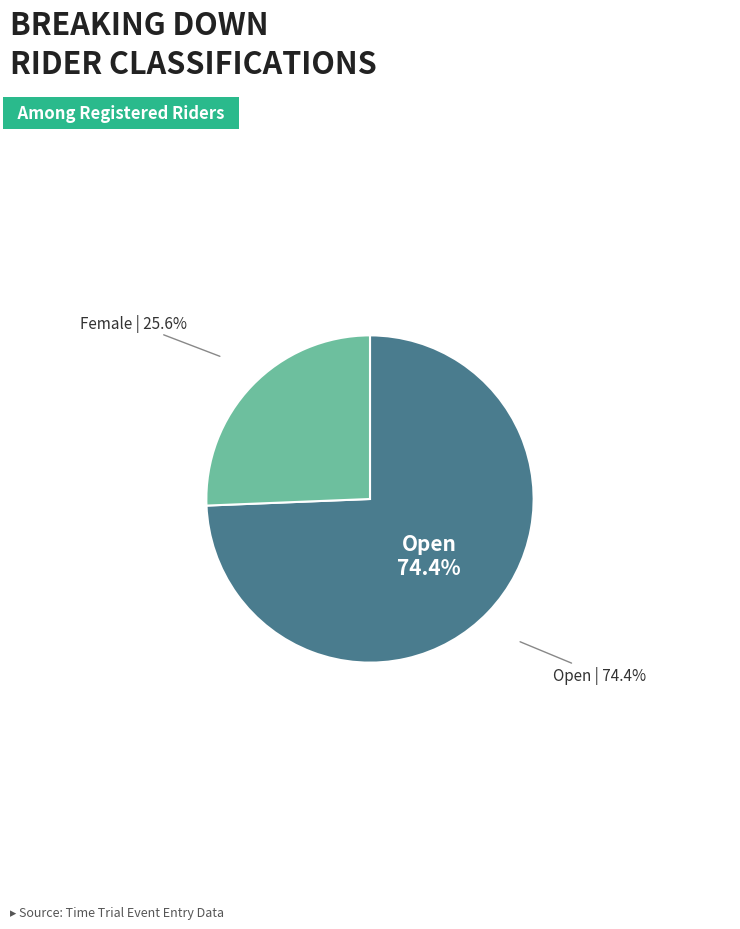

To the nearest percent, what portion does Open represent?

74%